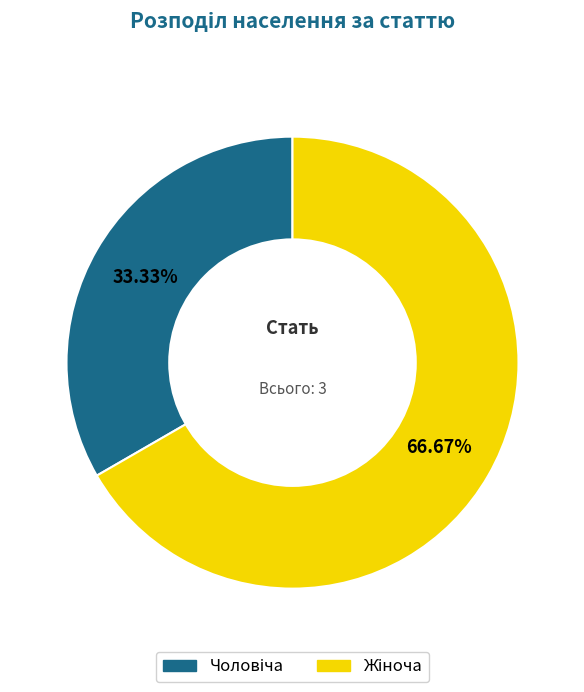

Count the number of slices in the pie.

2